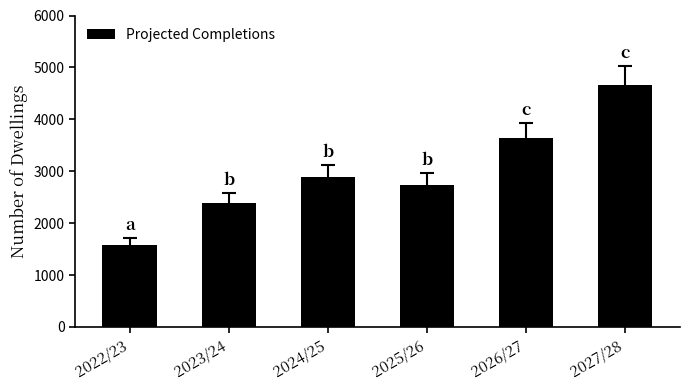

At which label is the value closest to 3122?

2024/25